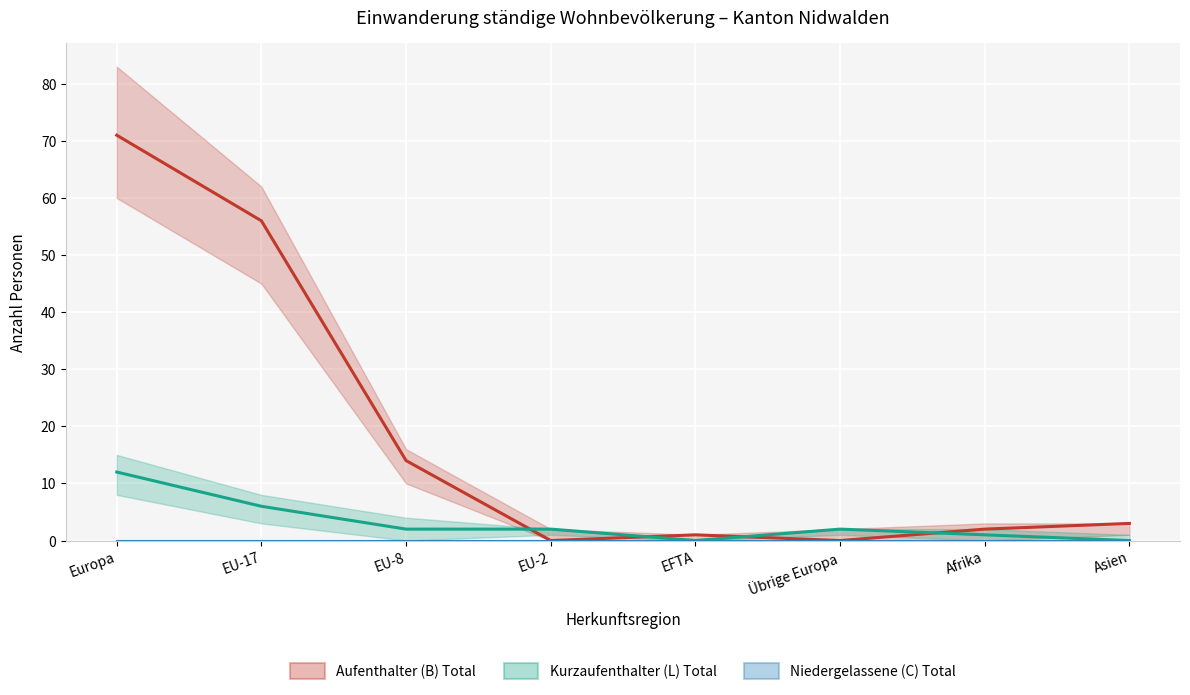

Reading left to right, extract all data points from this chart.

Aufenthalter (B) Total: Europa=71	EU-17=56	EU-8=14	EU-2=0	EFTA=1	Übrige Europa=0	Afrika=2	Asien=3
Kurzaufenthalter (L) Total: Europa=12	EU-17=6	EU-8=2	EU-2=2	EFTA=0	Übrige Europa=2	Afrika=1	Asien=0
Niedergelassene (C) Total: Europa=0	EU-17=0	EU-8=0	EU-2=0	EFTA=0	Übrige Europa=0	Afrika=0	Asien=0